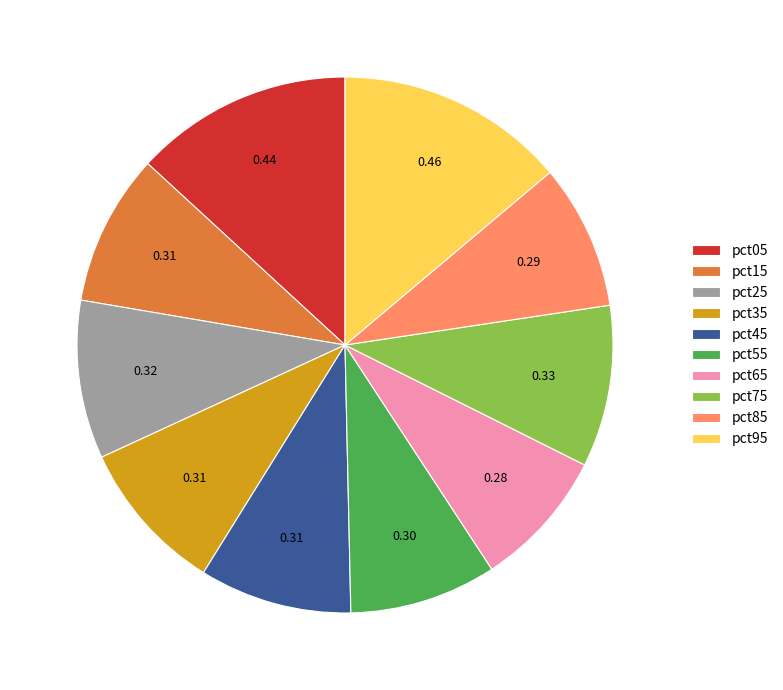

Which has a higher value, pct05 or pct35?

pct05